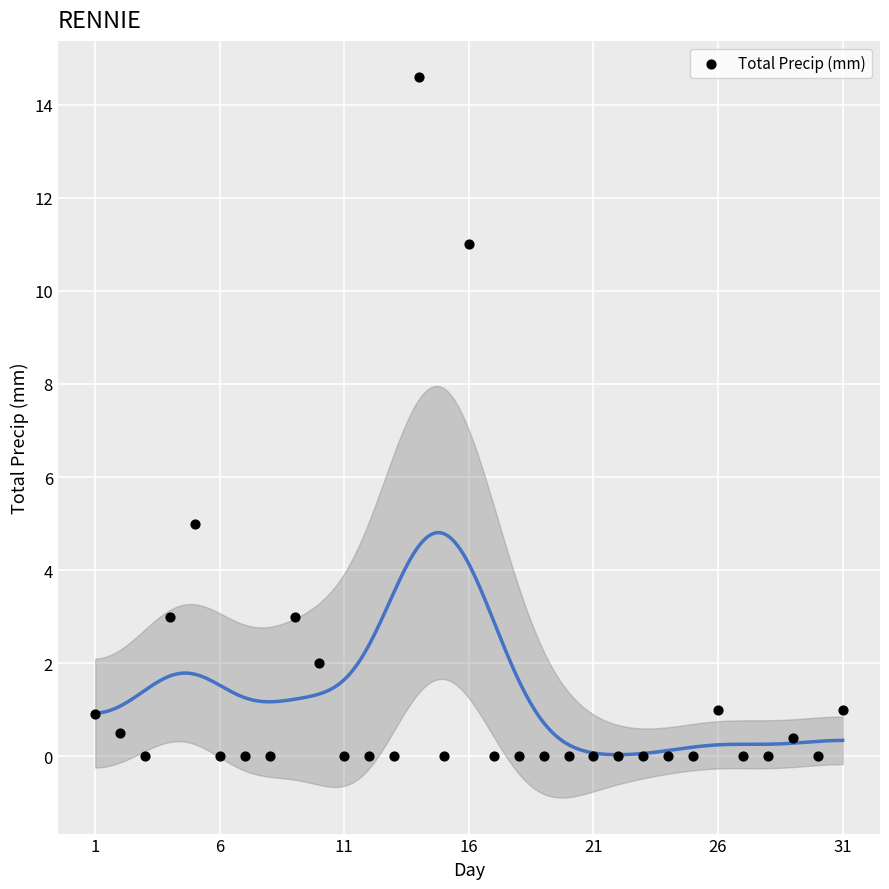

What Y value in the scatter plot is closest to 7?

5.0